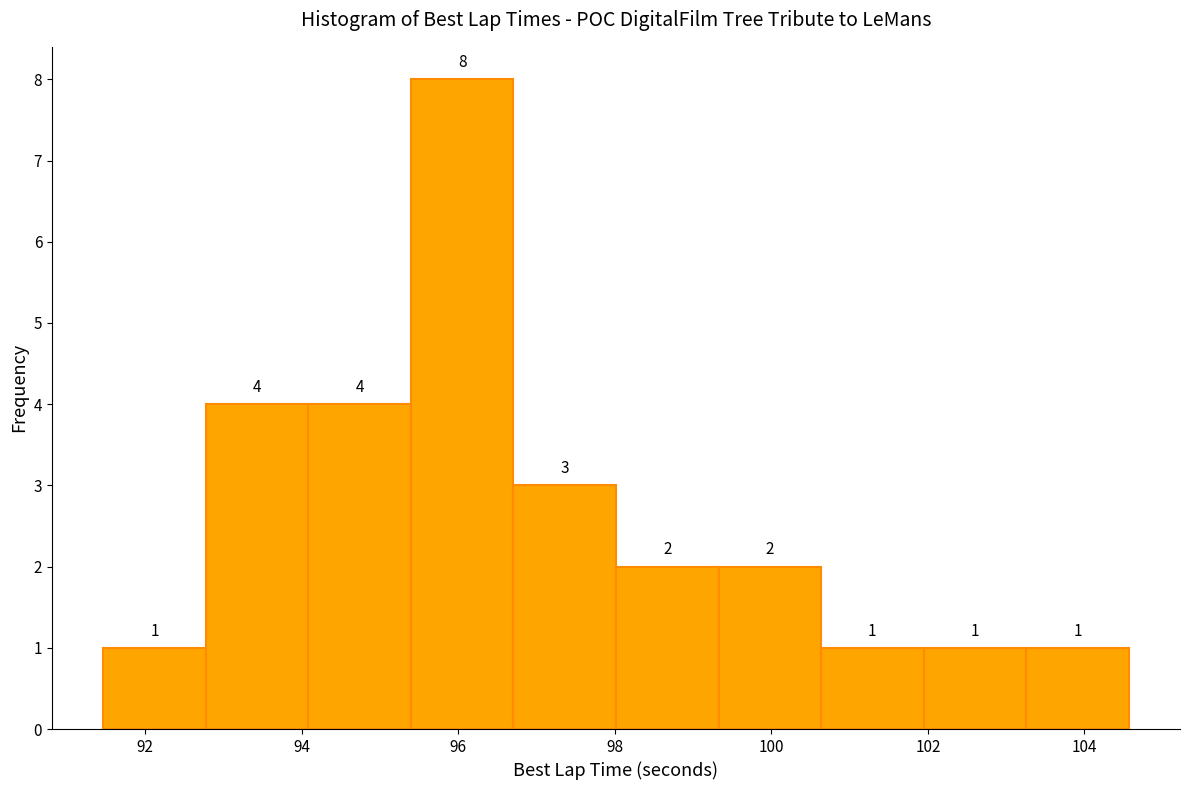

Which range on the x-axis has the tallest bar?

95.4 to 96.8